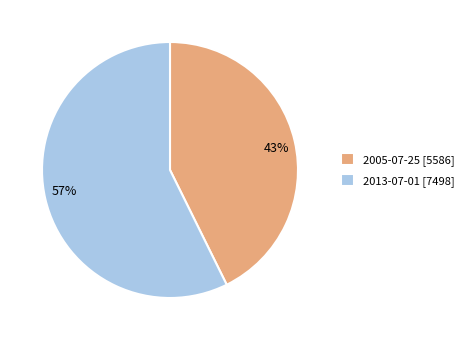

Which category has the smallest portion of the pie?

2005-07-25